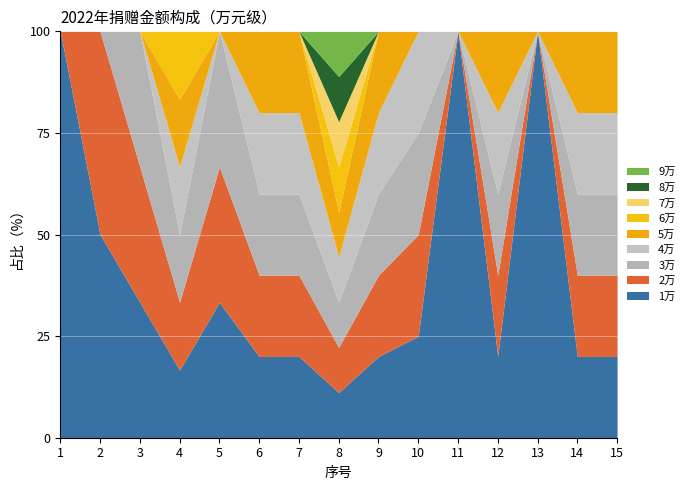

At which category does the data reach its first local peak?

4